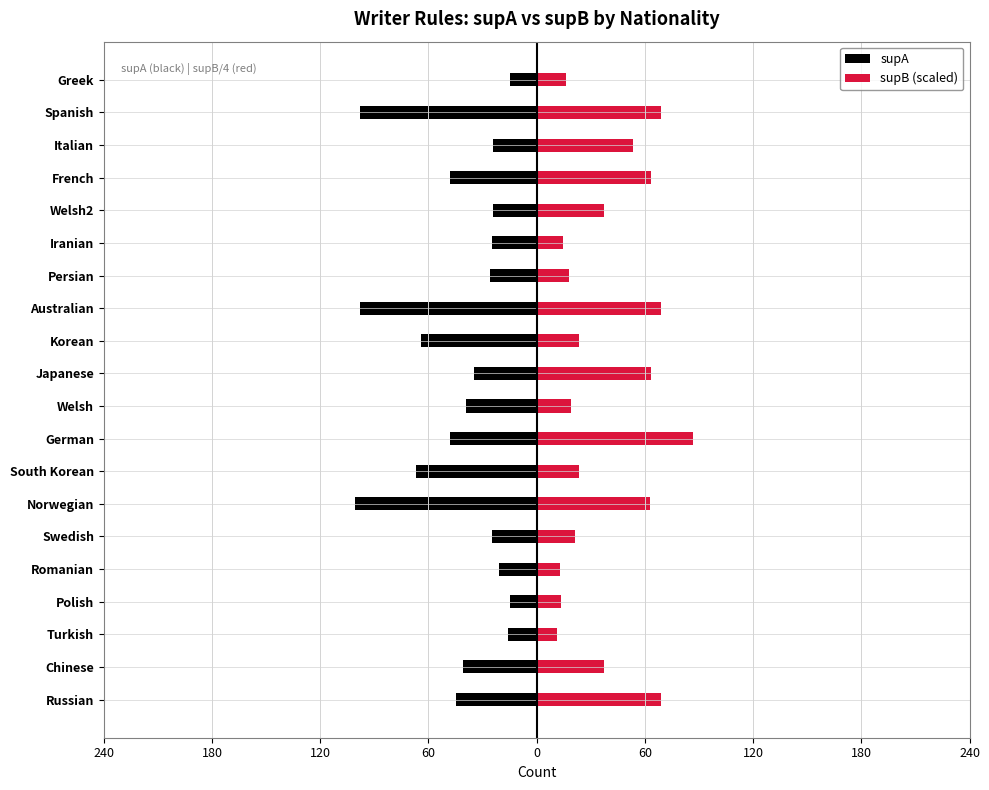

How many bars are there in each group?

2